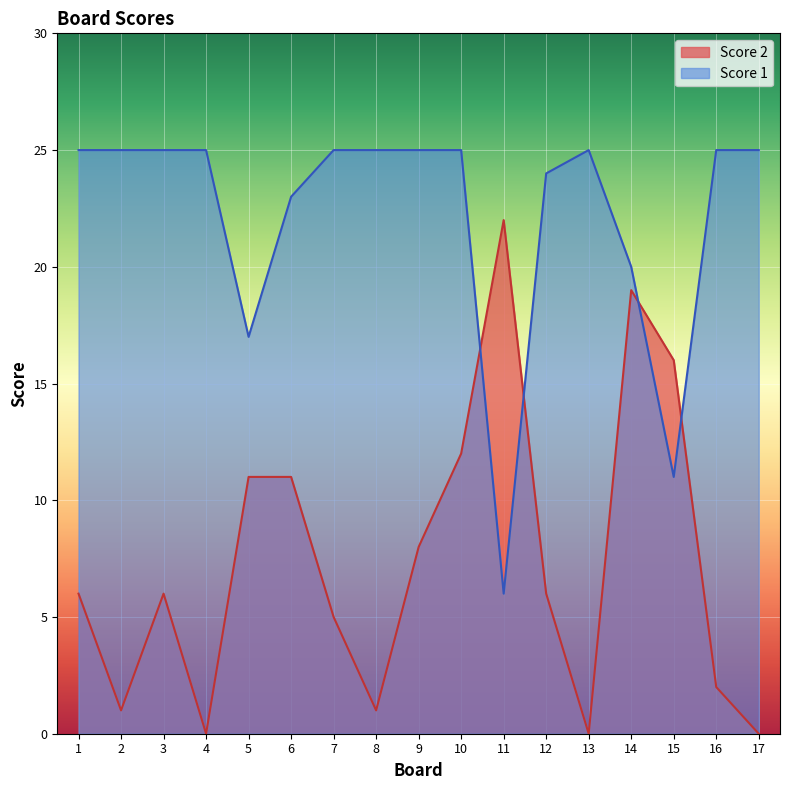

True or false: Score 2 and Score 1 intersect in this chart.

True